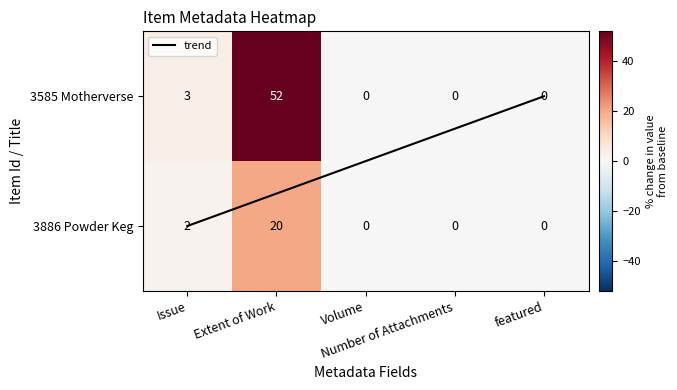

Reading right to left, what are all the values shown in this chart?

3585: 0	0	0	52	3
3886: 0	0	0	20	2